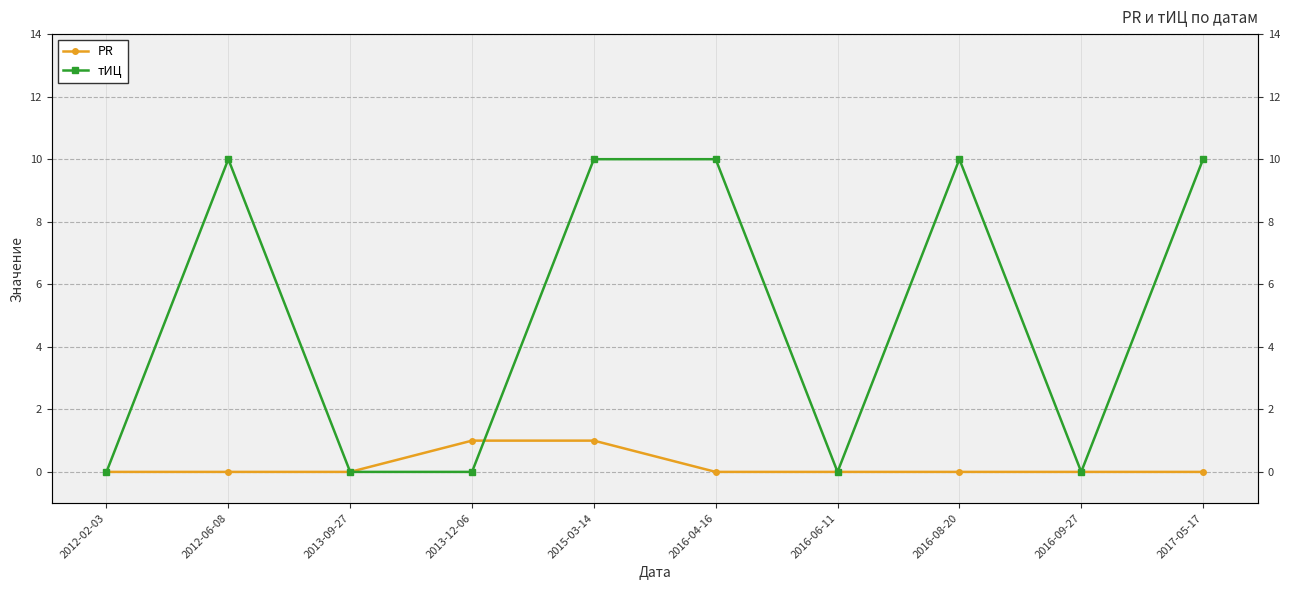

At which label does тИЦ reach its peak?

2012-06-08